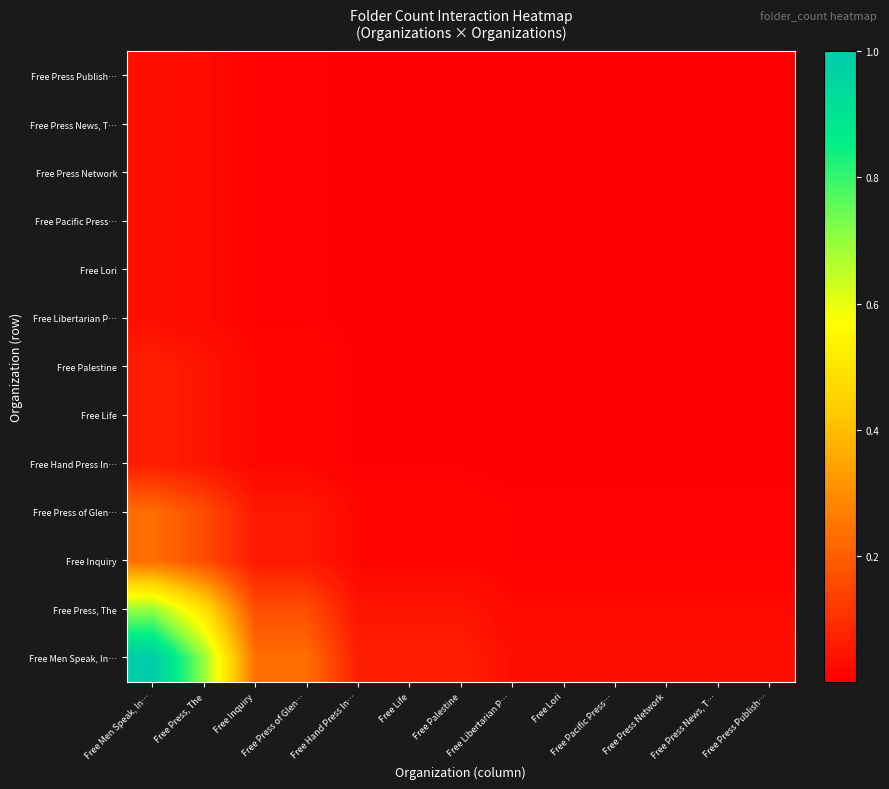

At which category is the sum across all series the highest?

Free Men Speak, In…